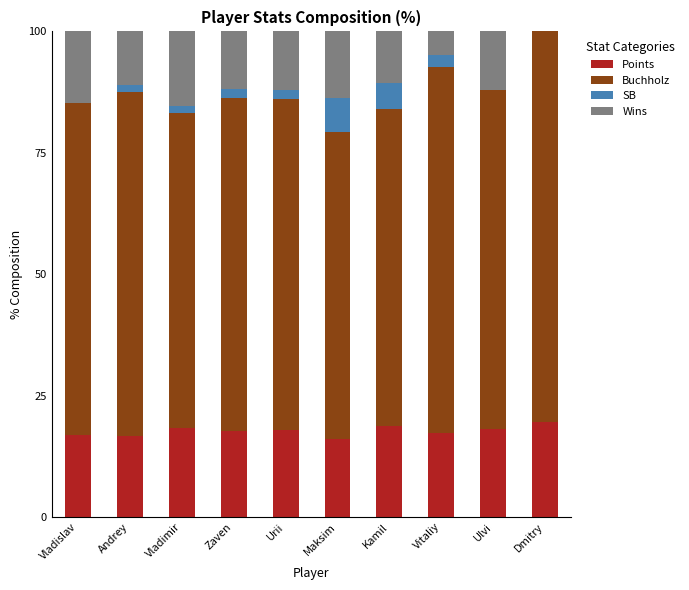

What is the highest value of the Points series?

19.6